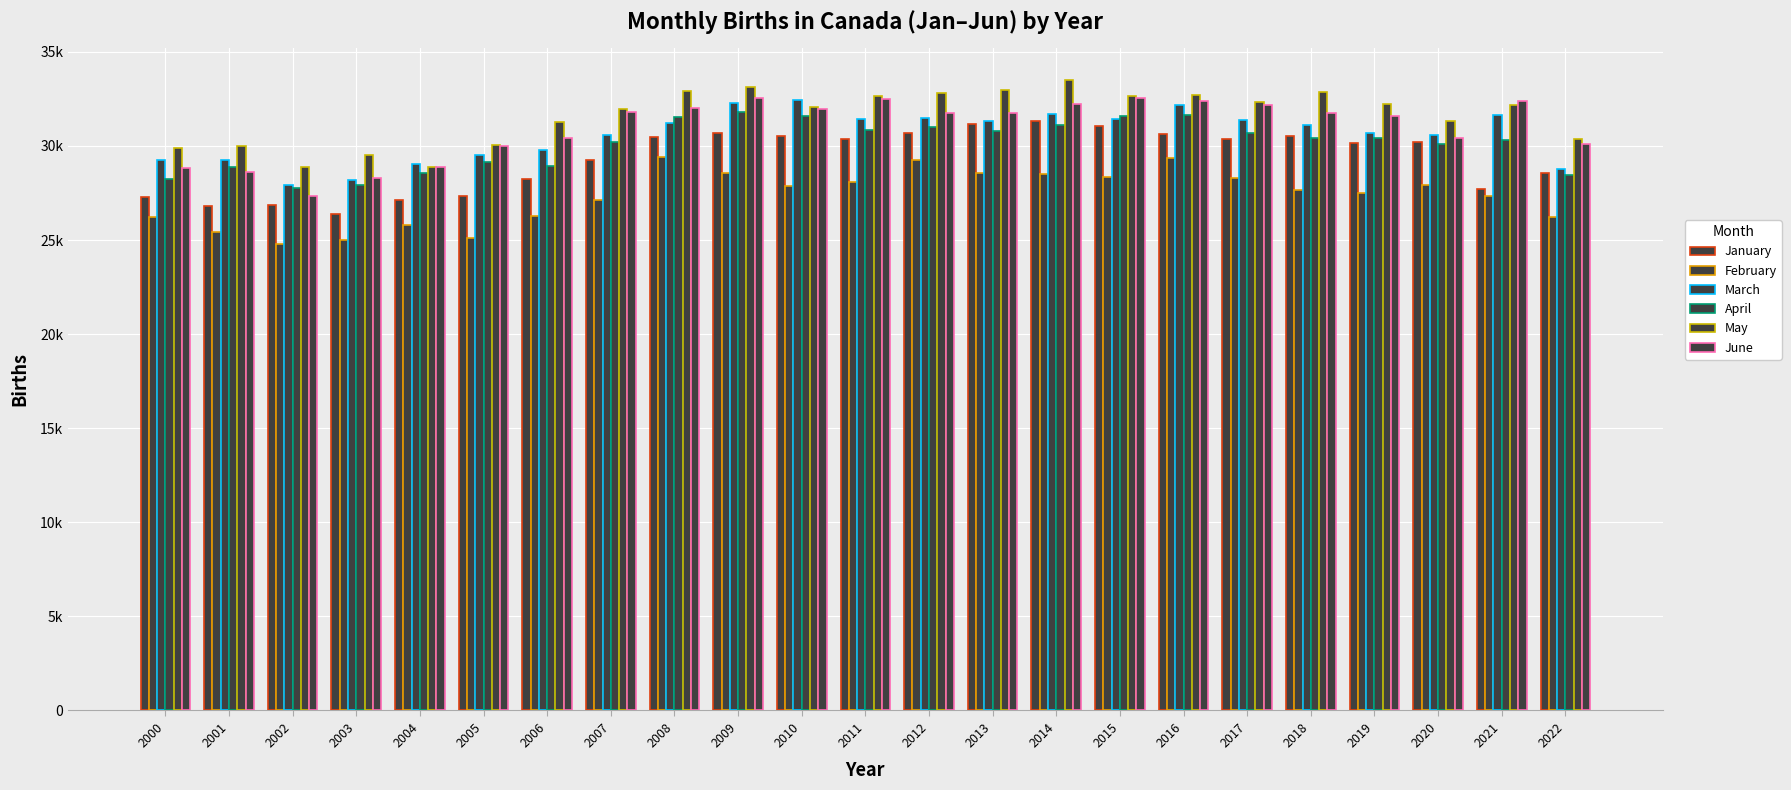

How many values in the January series exceed 30186?

11